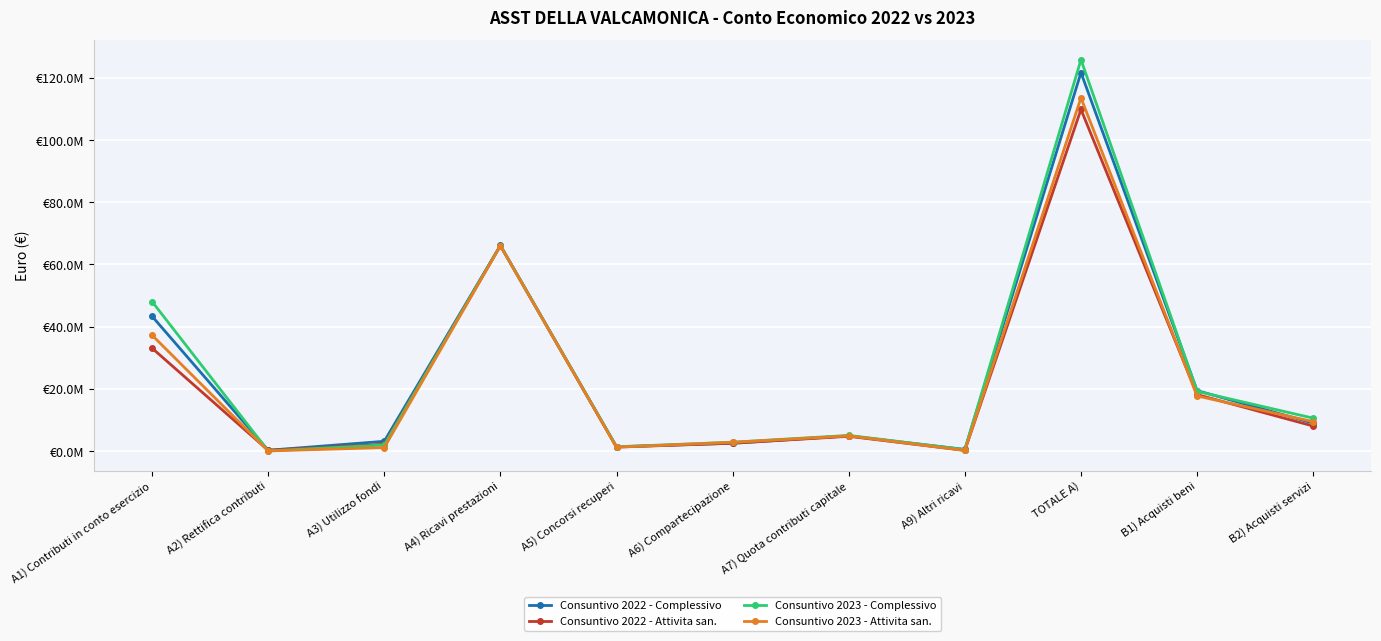

Which series ends up on top after the final intersection of Consuntivo 2023 - Complessivo and Consuntivo 2022 - Attivita san.?

Consuntivo 2023 - Complessivo